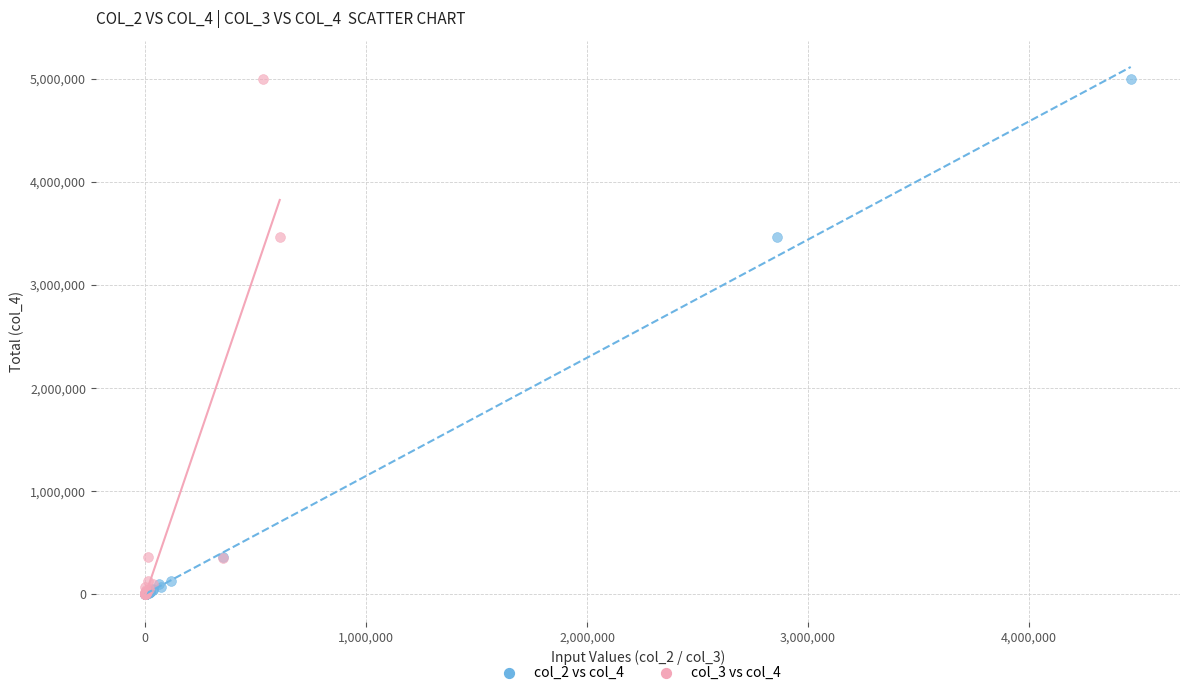

What are all the series names shown in the legend?

col_2 vs col_4, col_3 vs col_4